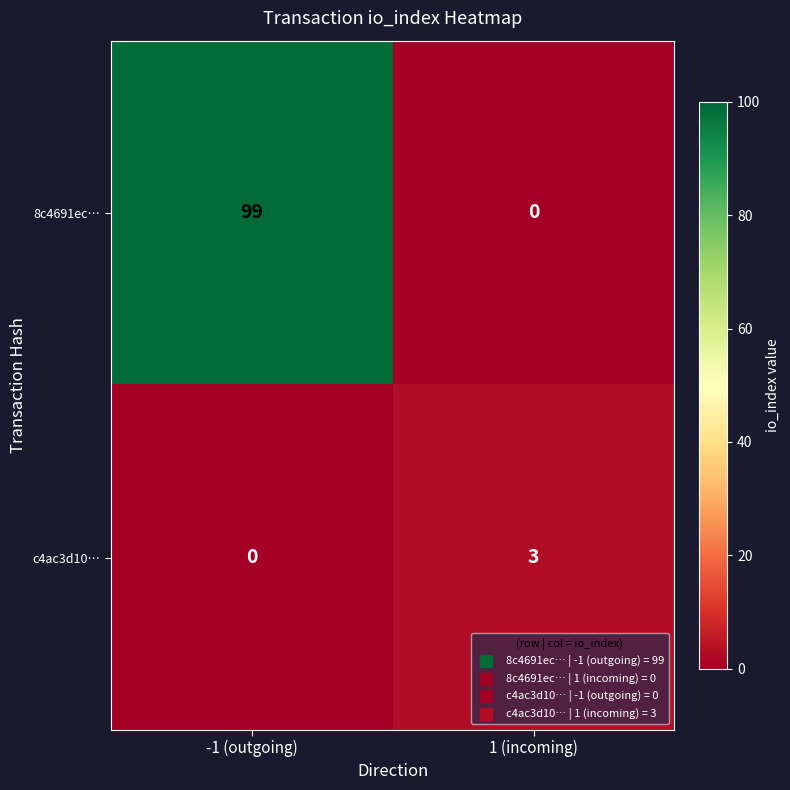

Which label corresponds to the largest value in the chart?

-1 (outgoing)